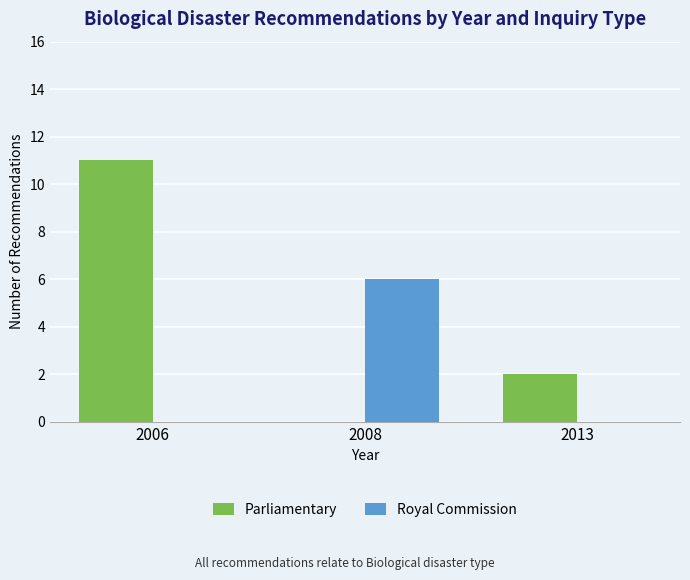

True or false: Parliamentary has a value of 3 at 2013.

False